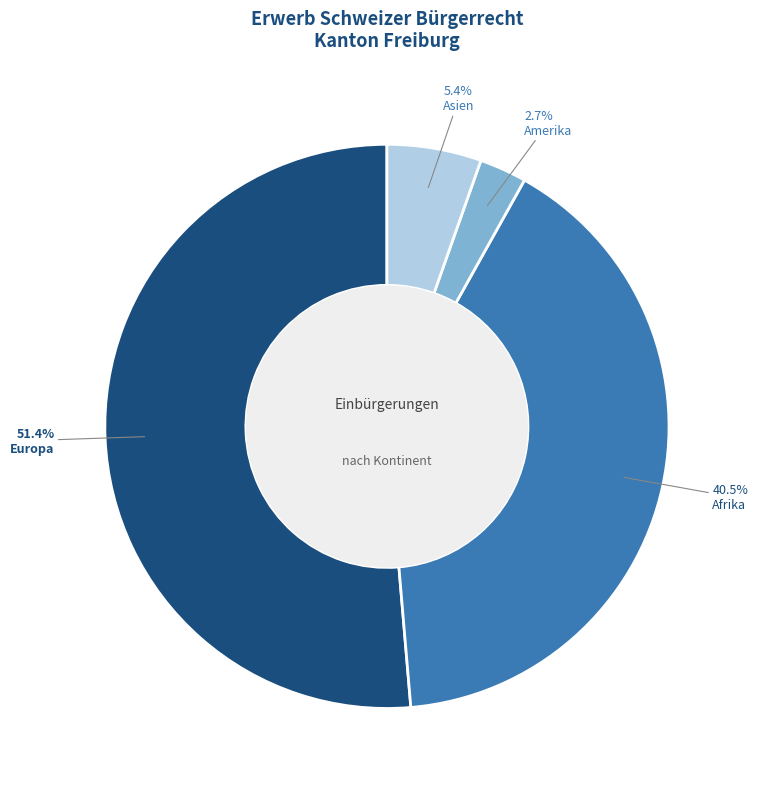

Which slice is the largest?

Europa